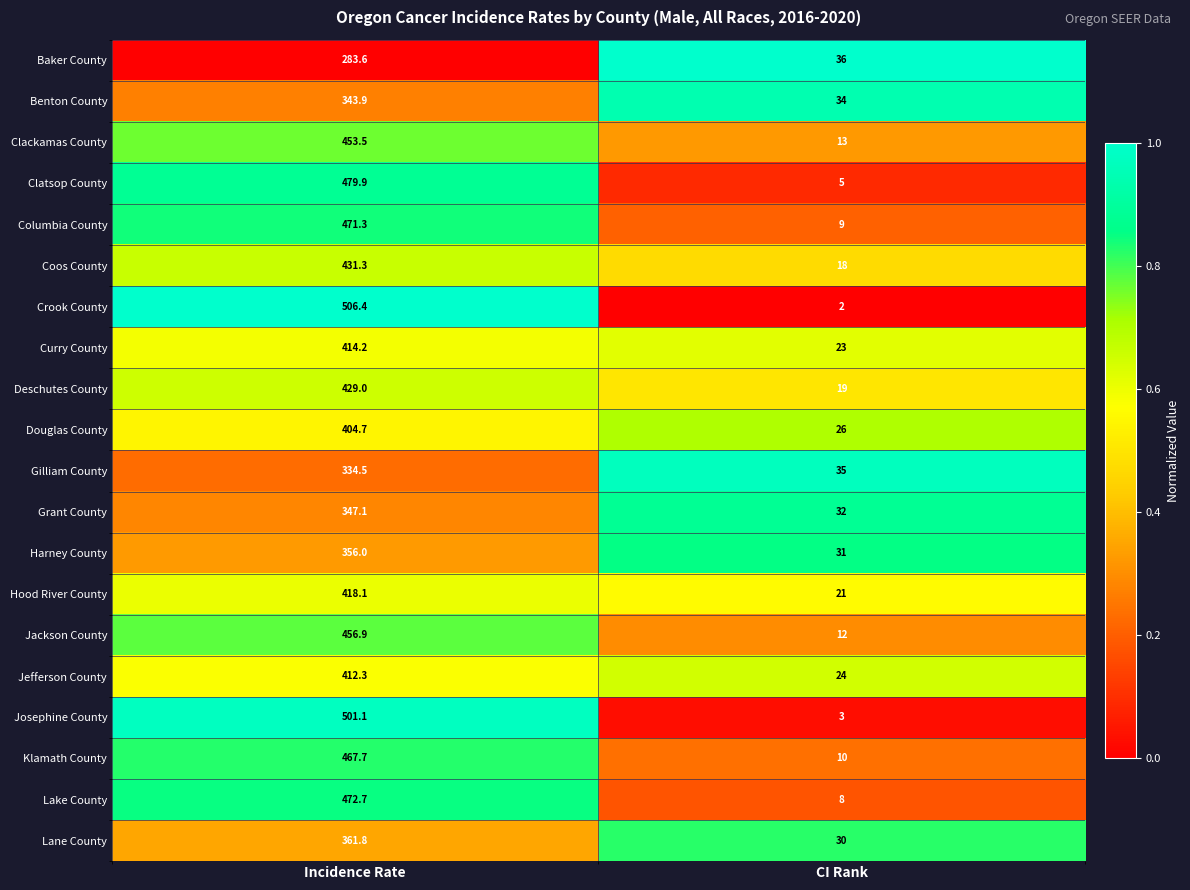

The Grant County series shows 9.6 at CI Rank. True or false?

False